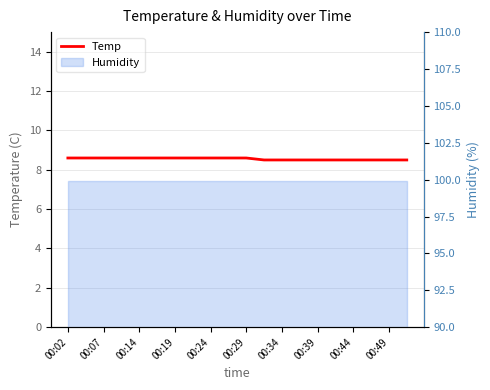

What position from the left is 00:19?

7